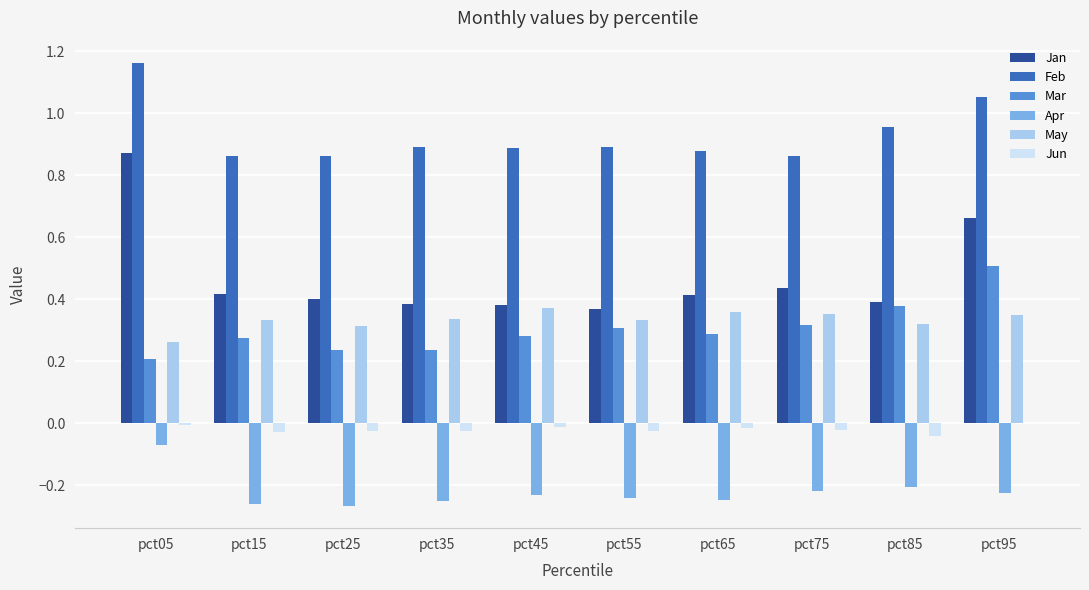

What is the sum of all Apr values?

-2.2